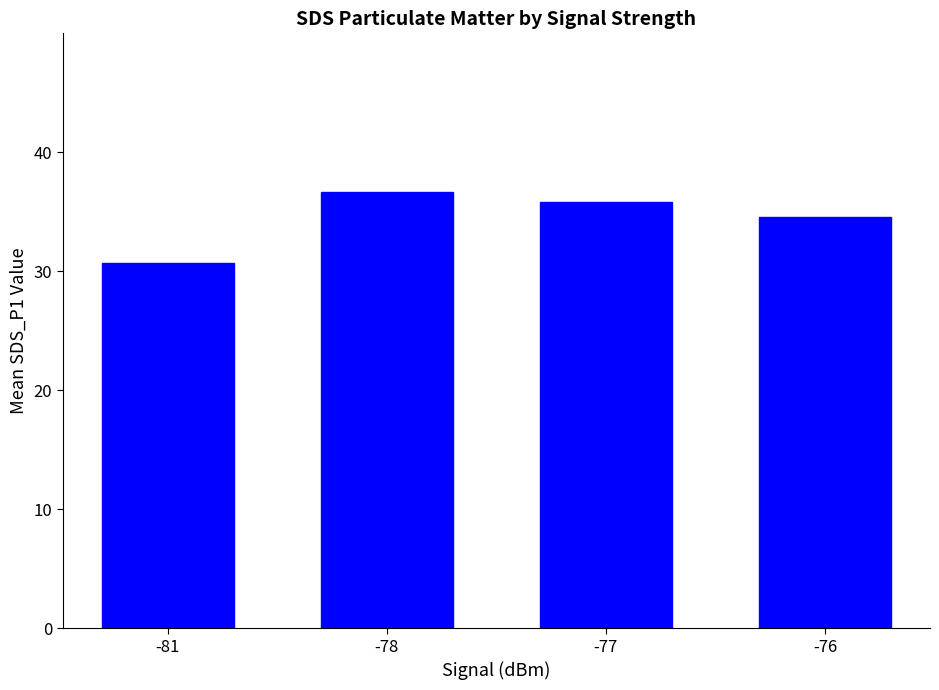

At which label is the value closest to 33?

-76